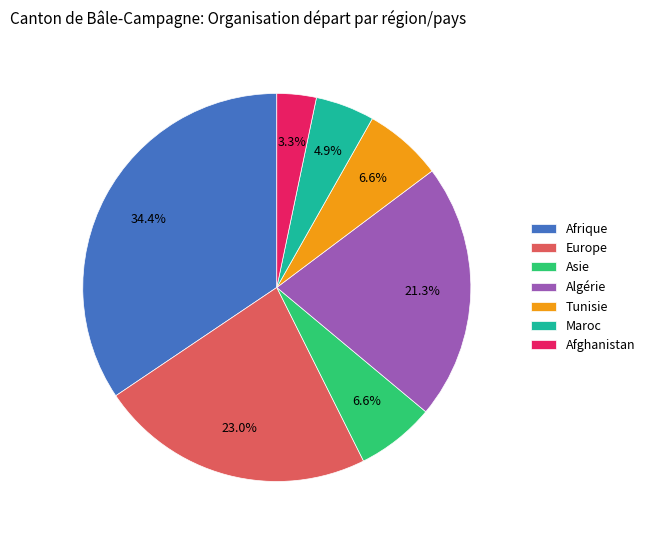

The Afghanistan slice represents 15% of the pie. True or false?

False